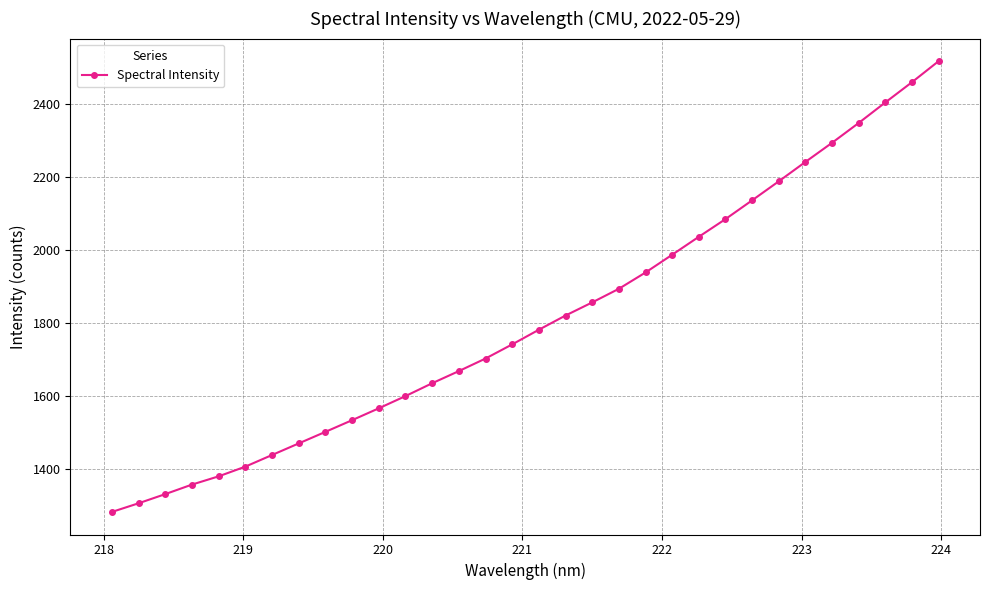

Reading left to right, extract all data points from this chart.

1283.6	1307.3	1332.4	1358.4	1381.0	1407.6	1439.3	1471.1	1502.7	1534.6	1567.1	1600.5	1635.6	1668.8	1703.2	1741.9	1781.9	1820.8	1856.7	1893.9	1938.5	1987.1	2036.2	2084.5	2135.9	2187.9	2241.0	2293.3	2347.5	2403.7	2459.1	2516.6